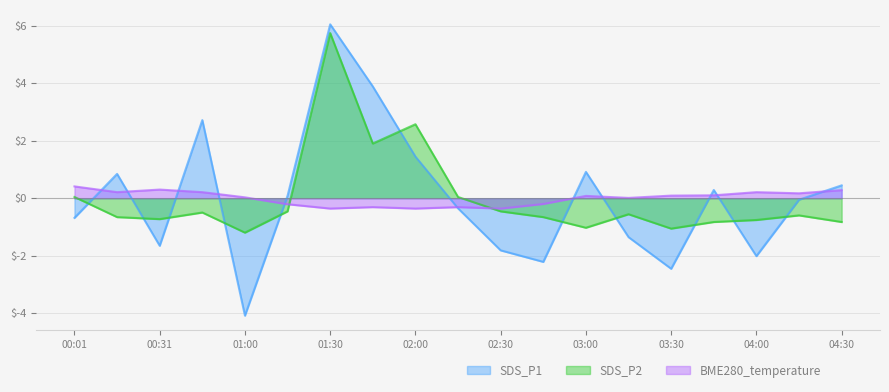

Is the value of BME280_temperature at 01:45 greater than the value of SDS_P2 at 02:00?

No